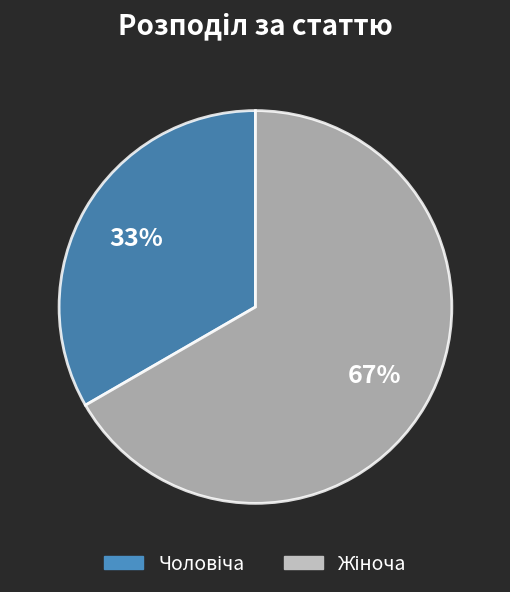

To the nearest percent, what is the average slice percentage?

50%